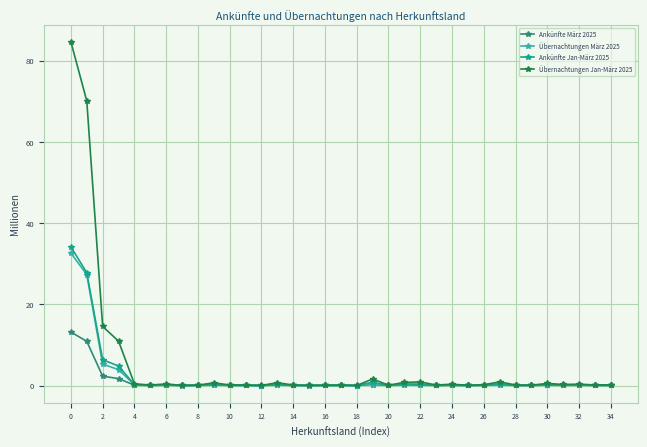

Where is the first local maximum for Übernachtungen März 2025?

6